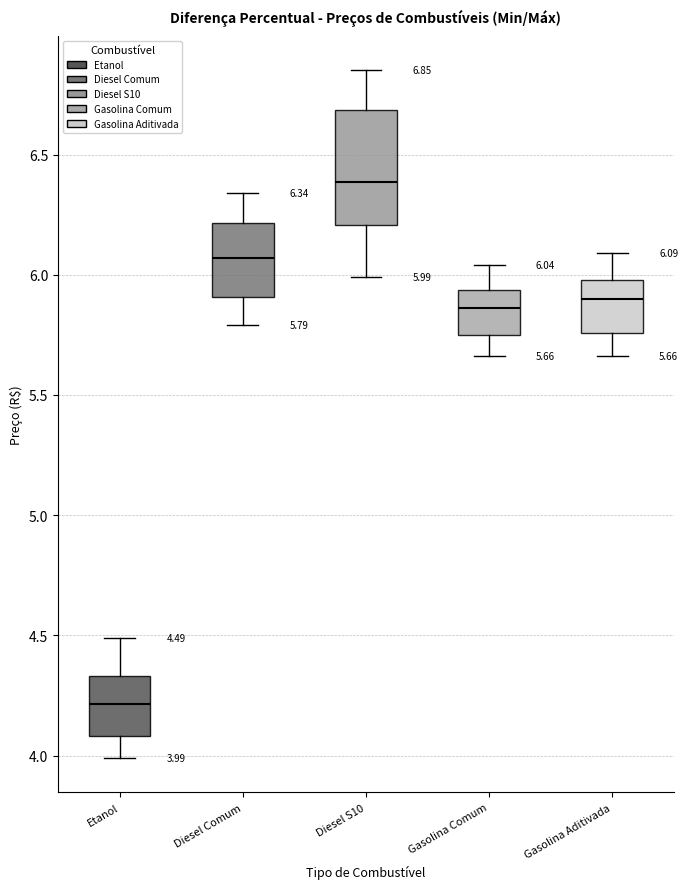

Which box has the lowest median line?

Etanol